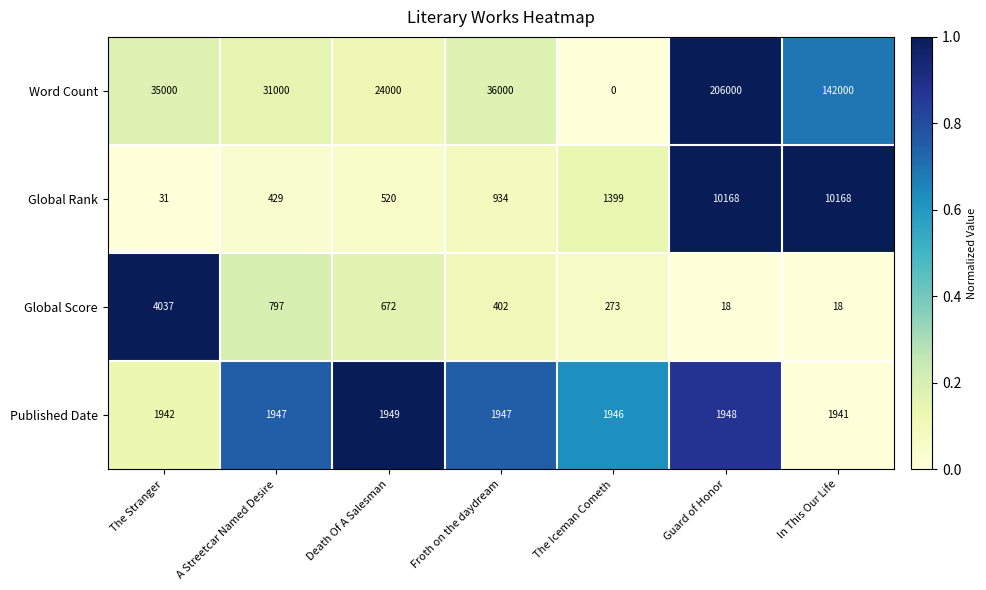

What is the difference between the Word Count values at In This Our Life and A Streetcar Named Desire?

111000